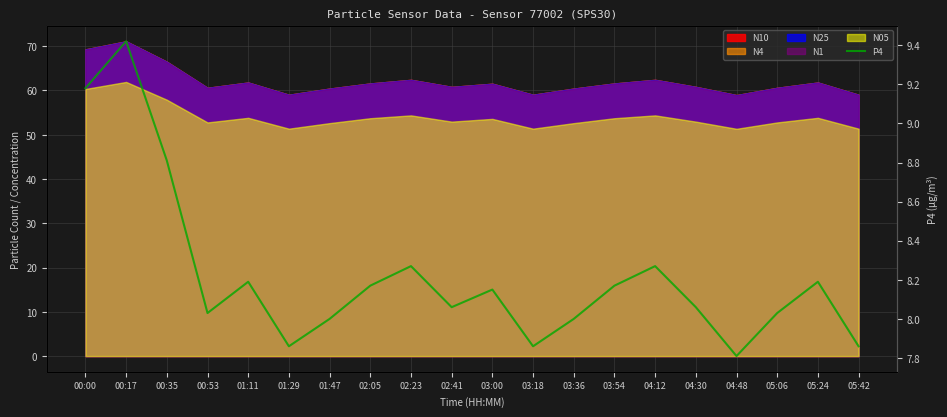

The chart shows a value of 8.3 at 04:12. True or false?

True